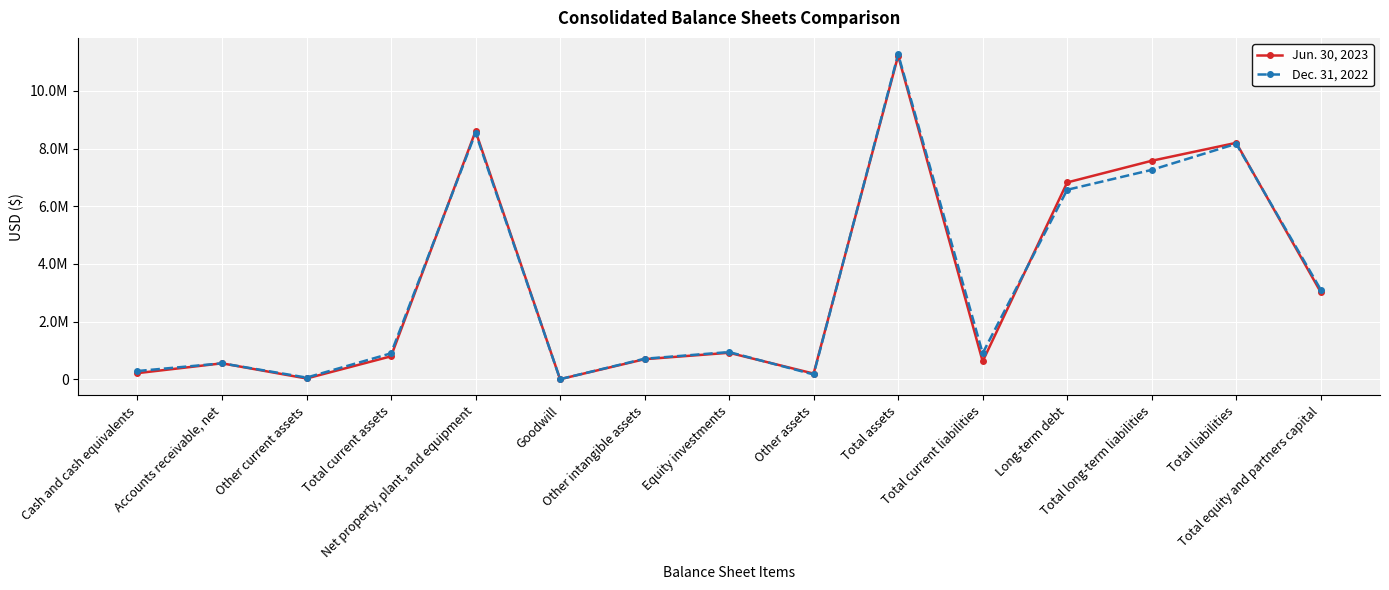

Which series has the widest spread of values?

Dec. 31, 2022